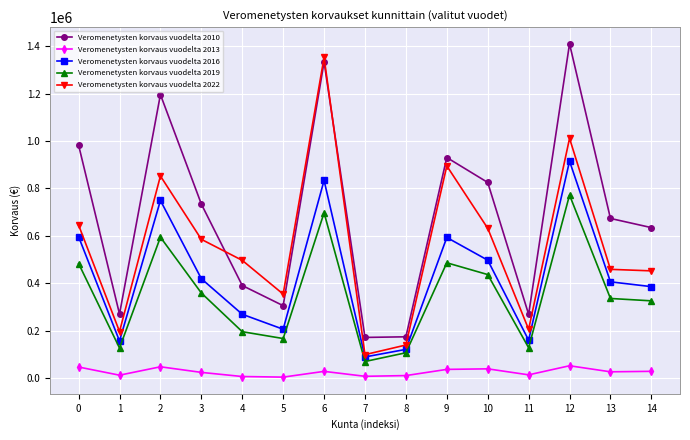

The value of Veromenetysten korvaus vuodelta 2010 at 5 is 514933.0. True or false?

False